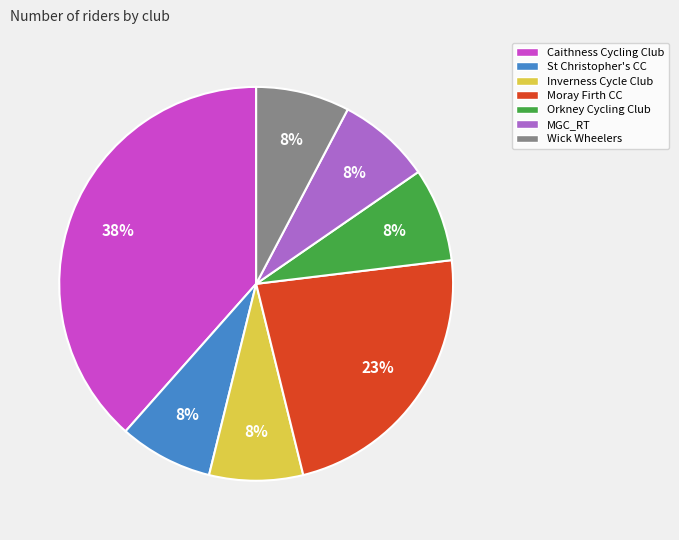

To the nearest percent, what is the difference between the MGC_RT and Moray Firth CC slice percentages?

15%